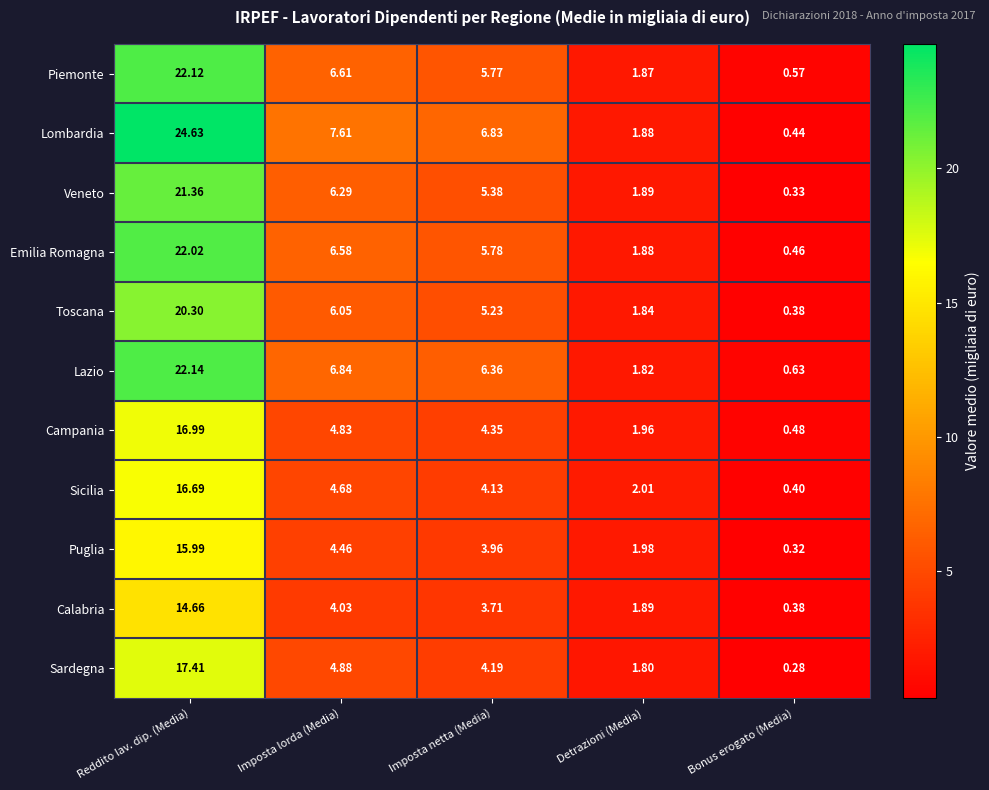

Which series has the widest spread of values?

Lombardia